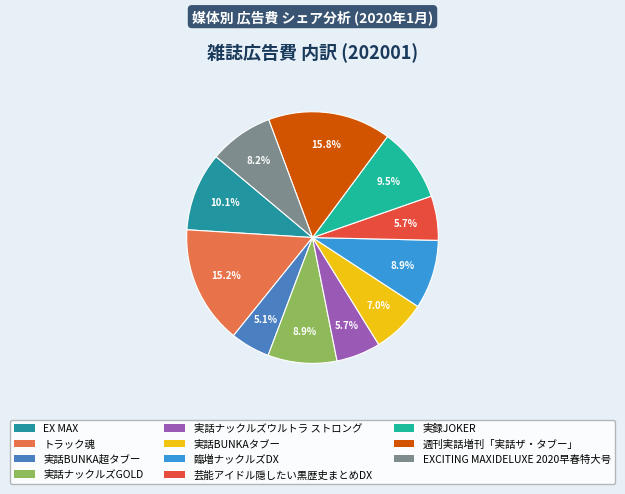

Which category has the biggest portion of the pie?

週刊実話増刊「実話ザ・タブー」